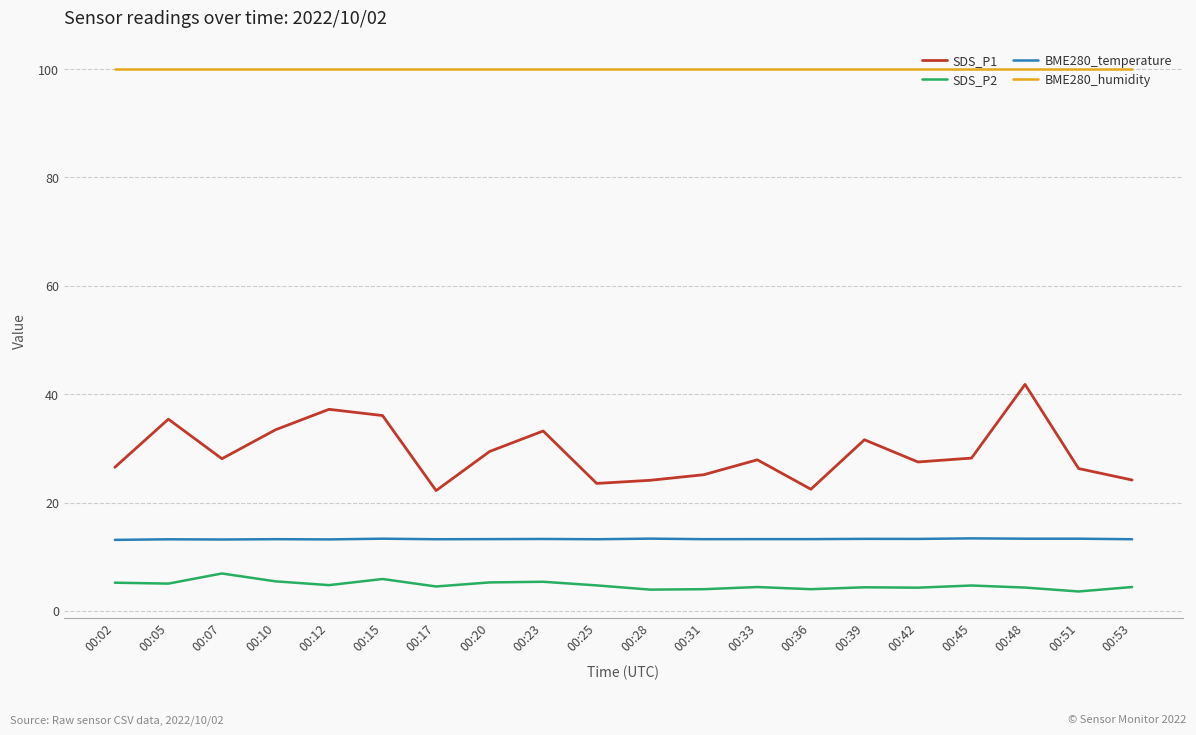

What is the sum of all BME280_temperature values?

265.0